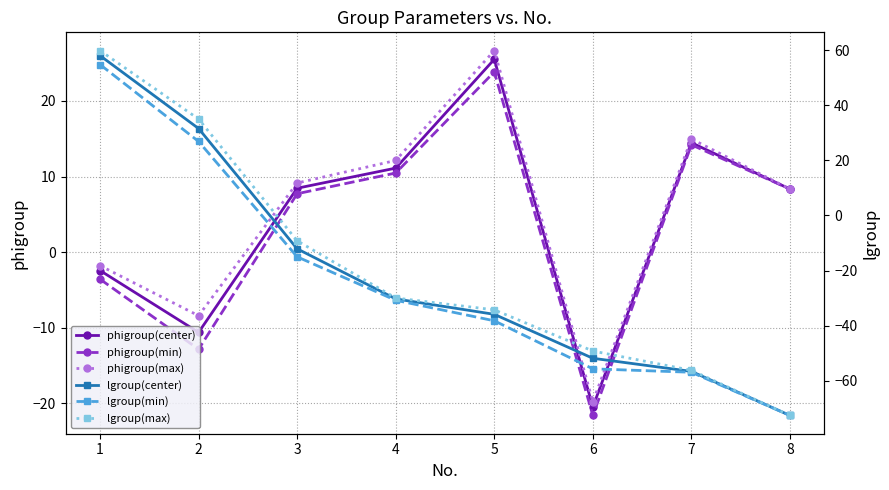

How many lines are shown in the chart?

6